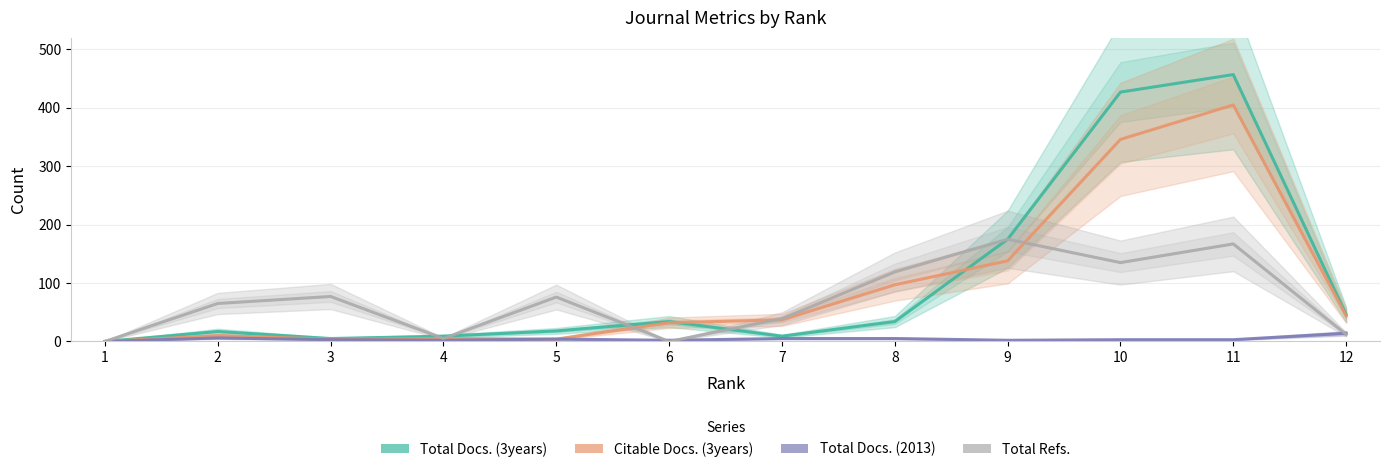

The value of Citable Docs. (3years) at 9 is 228. True or false?

False